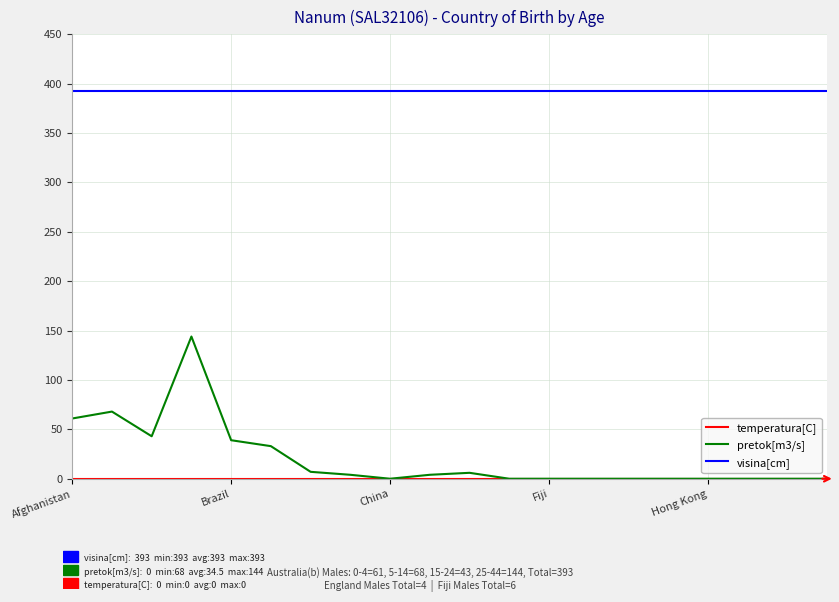

Which series has the largest total across all categories?

visina[cm]